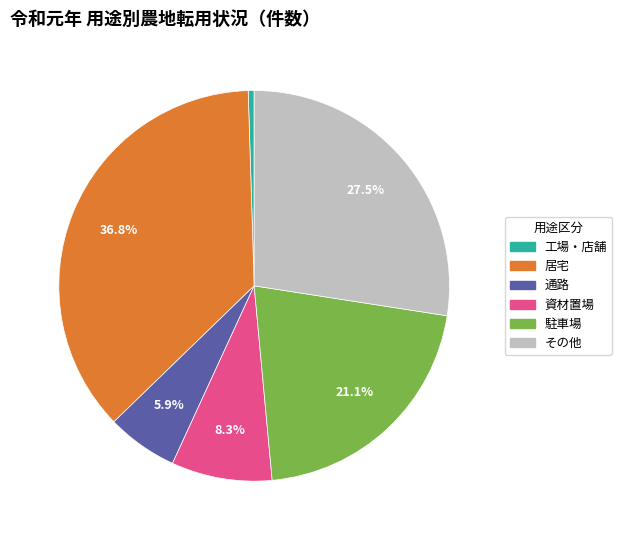

Which category has the smallest portion of the pie?

工場・店舗